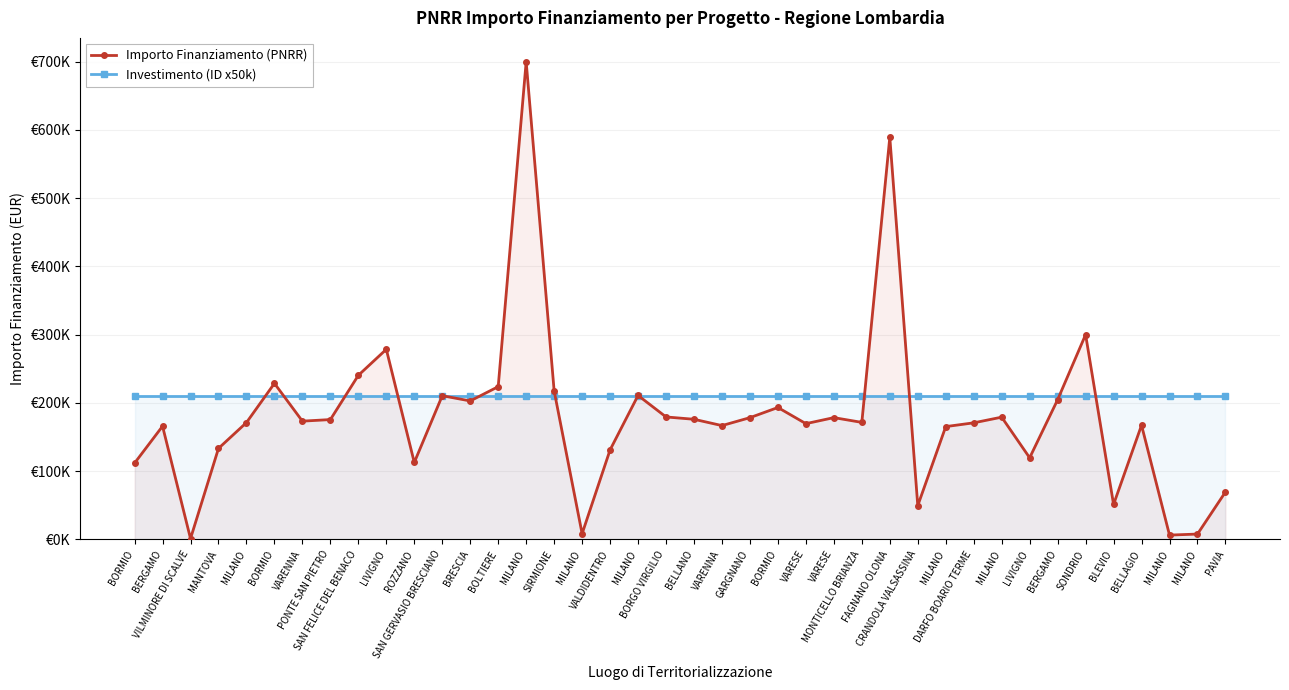

Rank the series at VARENNA from highest to lowest value.

Investimento (ID x50k), Importo Finanziamento (PNRR)